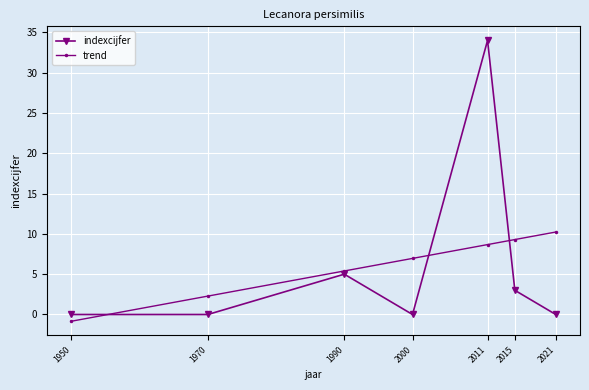

Reading left to right, extract all data points from this chart.

indexcijfer: 1950=0.0	1970=0.0	1990=5.0	2000=0.0	2011=34.0	2015=3.0	2021=0.0
trend: 1950=-0.8	1970=2.3	1990=5.4	2000=7.0	2011=8.7	2015=9.3	2021=10.2